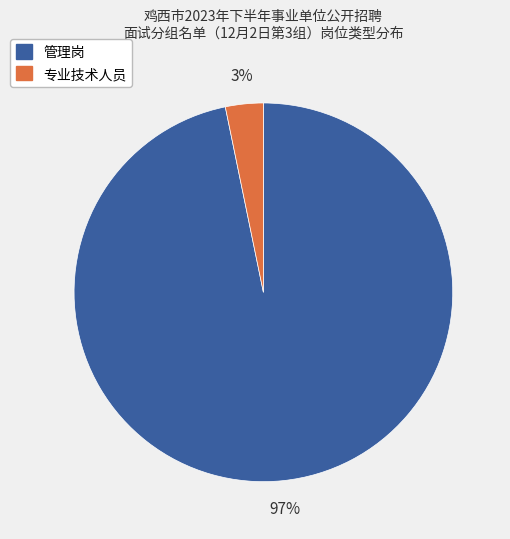

To the nearest percent, what is the combined percentage of 专业技术人员 and 管理岗?

100%